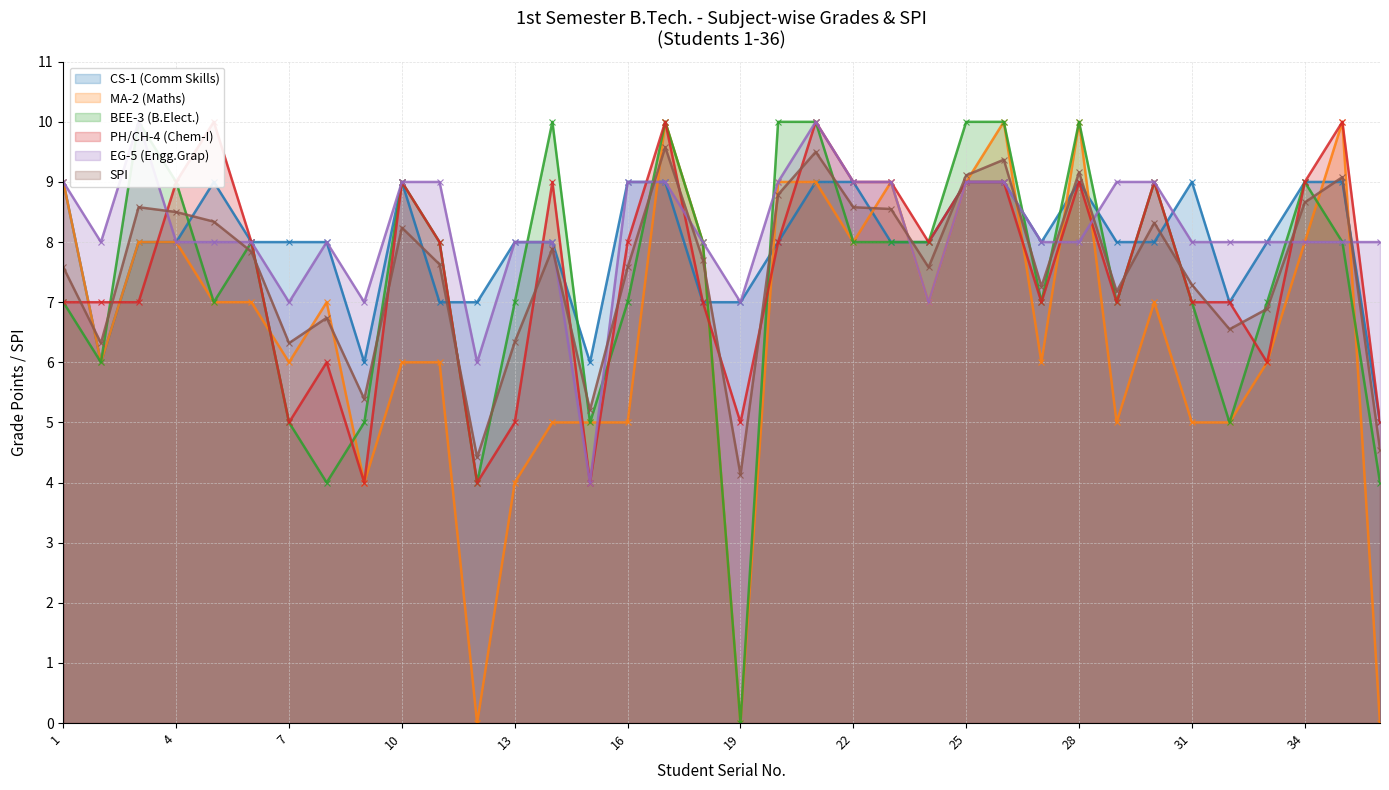

Is it true that PH/CH-4 (Chem-I) equals 7.0 at 31?

True